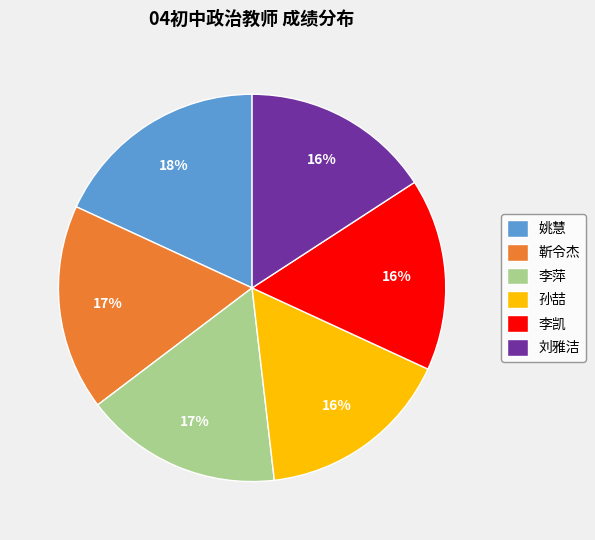

To the nearest percent, what is the difference between the 靳令杰 and 李凯 slice percentages?

1%